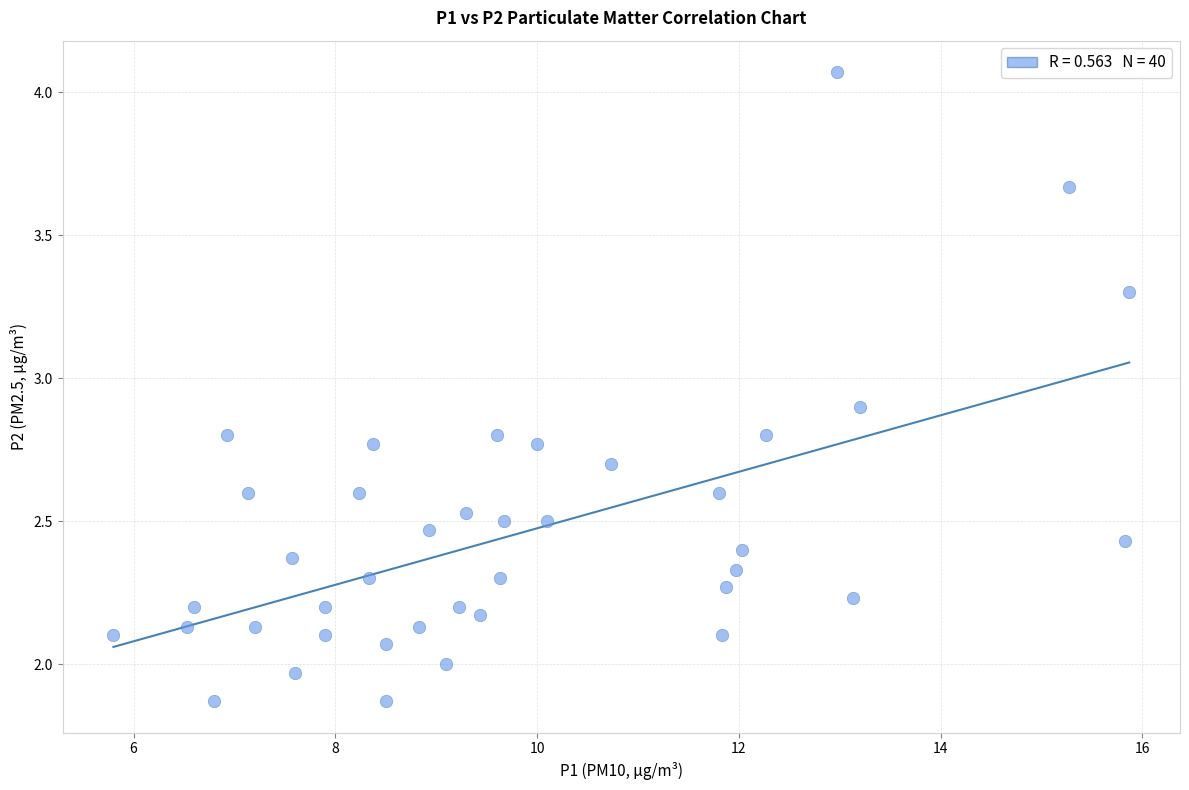

What is the range of X values (max minus min)?

10.1